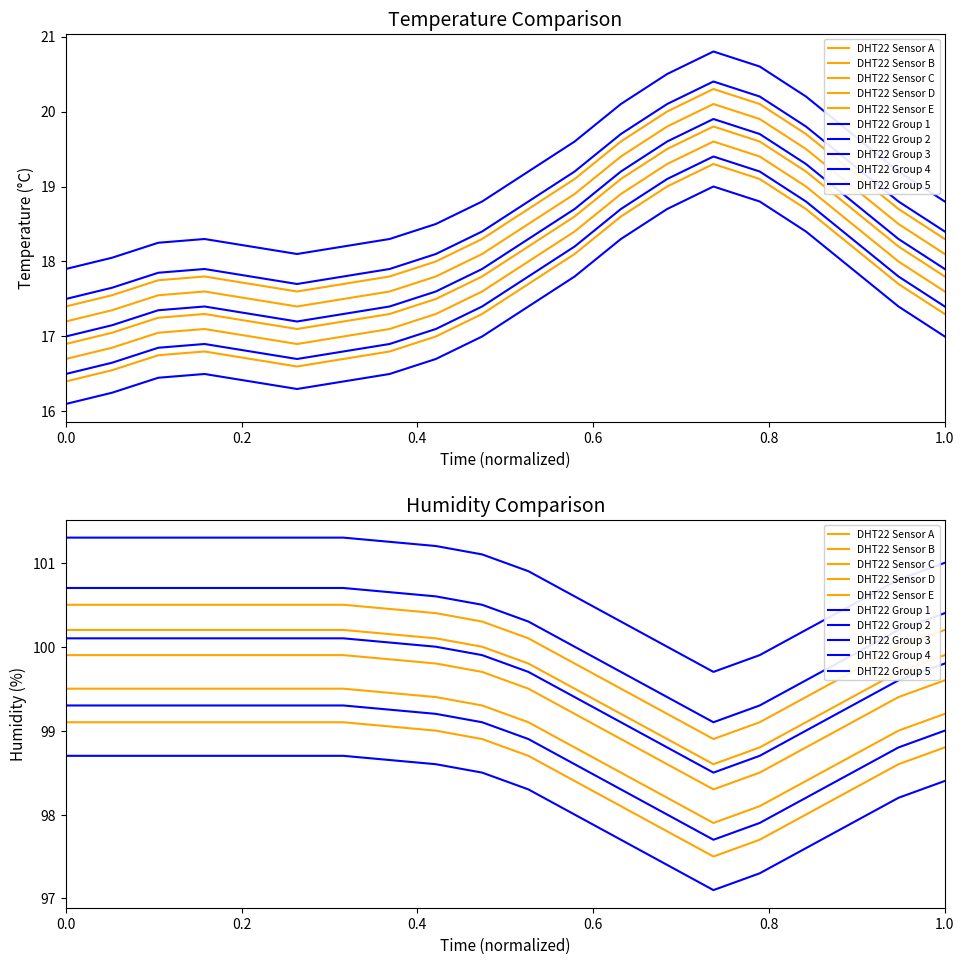

Is this an area chart (filled region under the line)?

No